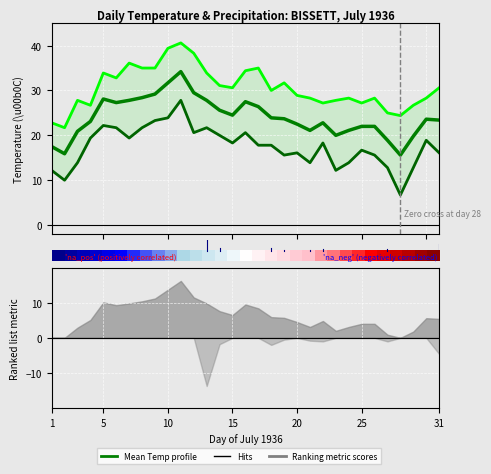

At how many categories does at least one series exceed 4?

31